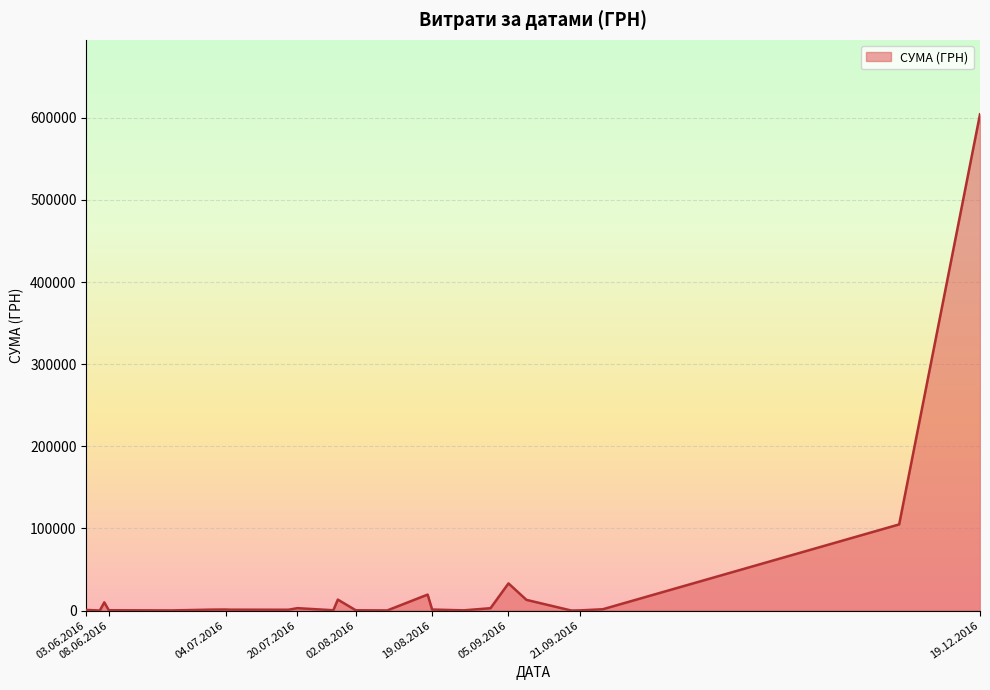

What is the maximum value shown in the chart?

604361.3